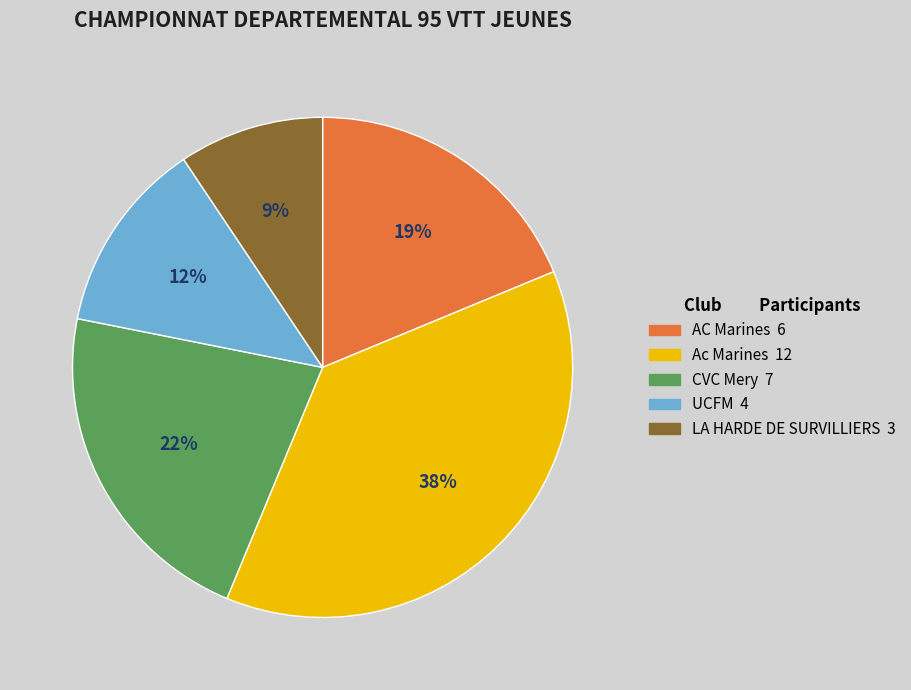

Which has a higher value, CVC Mery or LA HARDE DE SURVILLIERS?

CVC Mery